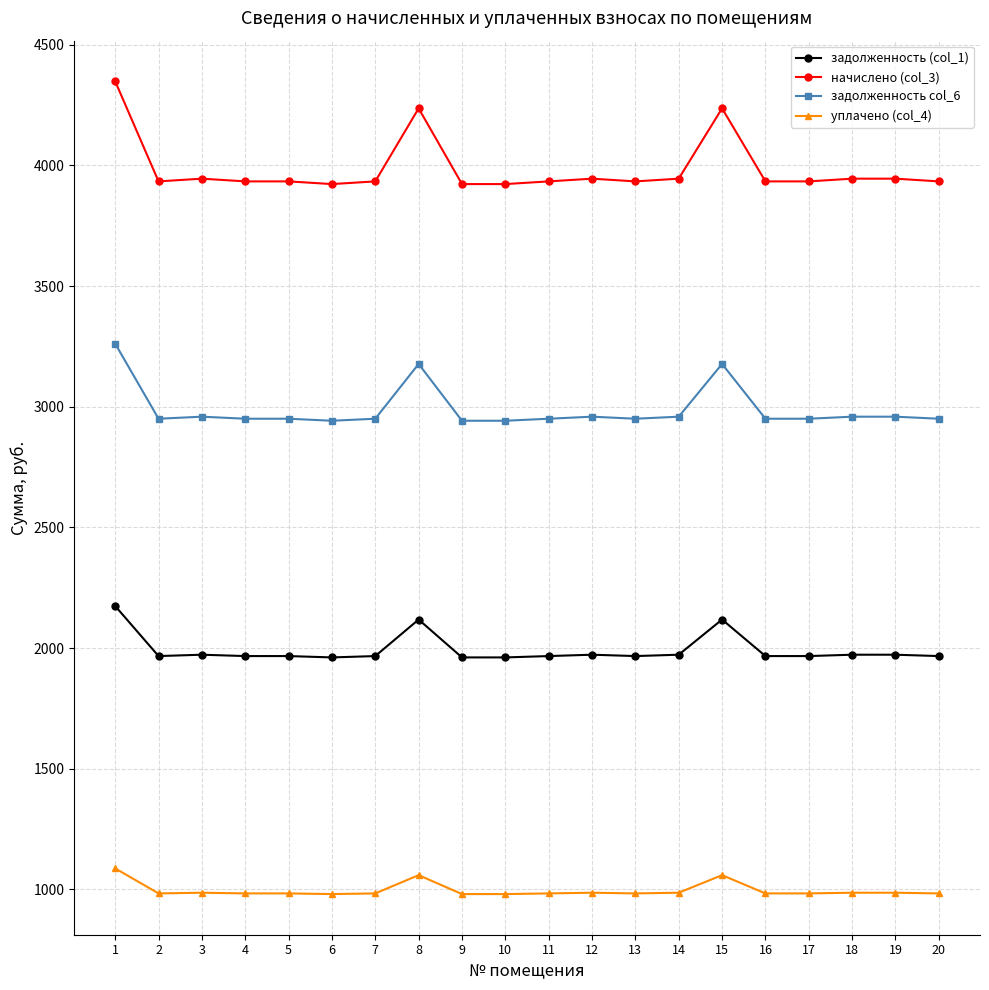

What is the smallest value displayed?

980.7